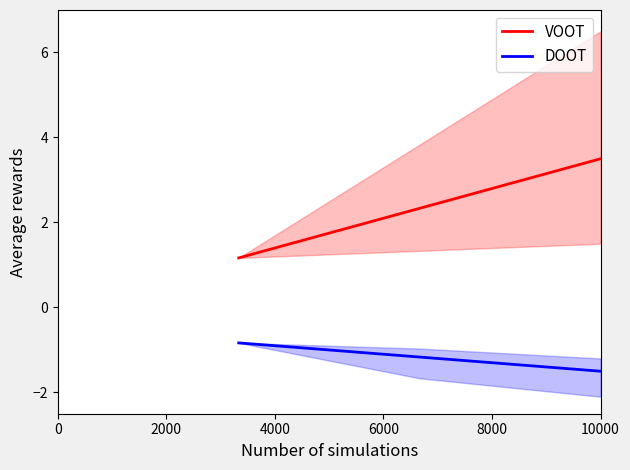

What is the highest value of the DOOT series?

-0.8